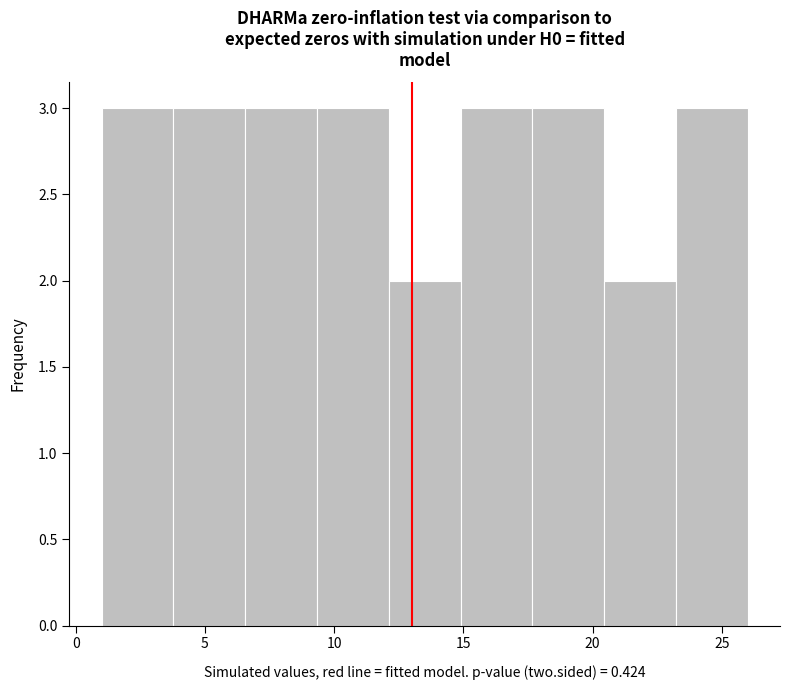

Reading left to right, list every bar in this chart as the range it spans on the x-axis followed by its height. Neither the bar edges nor the heights are printed on the chart, so give them approximately, as read against the axes.

1.0 to 4.0: 3
4.0 to 6.5: 3
6.5 to 9.5: 3
9.5 to 12.0: 3
12.0 to 15.0: 2
15.0 to 17.5: 3
17.5 to 20.5: 3
20.5 to 23.0: 2
23.0 to 26.0: 3